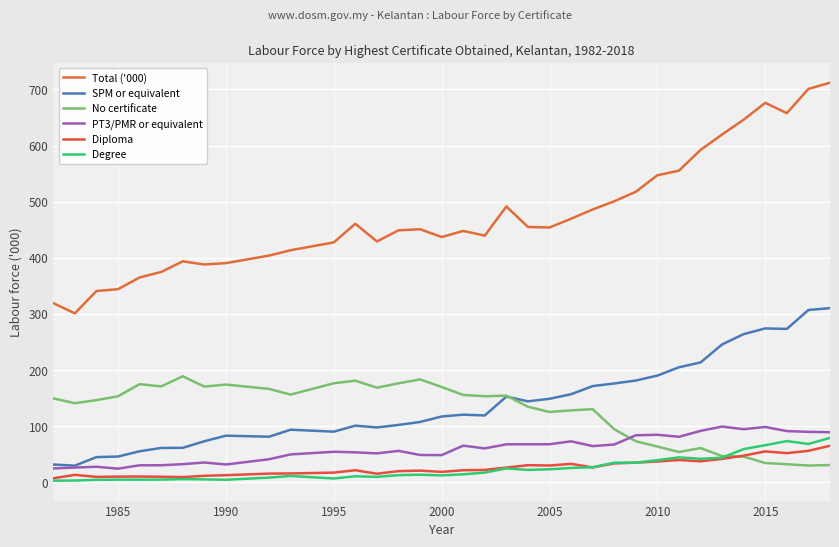

What are all the series names shown in the legend?

Total ('000), SPM or equivalent, No certificate, PT3/PMR or equivalent, Diploma, Degree